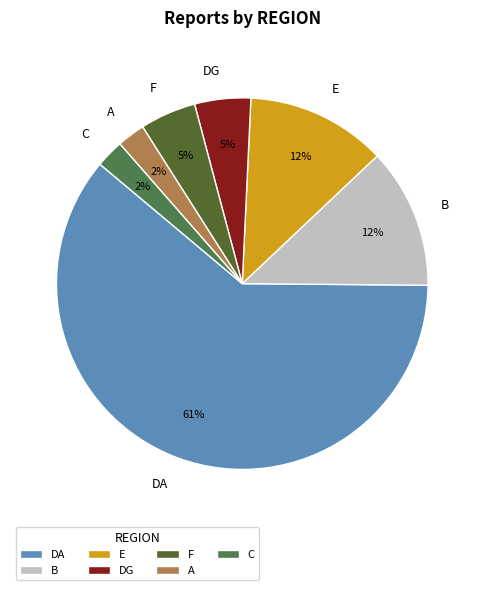

Is there any slice that represents more than half of the pie?

Yes